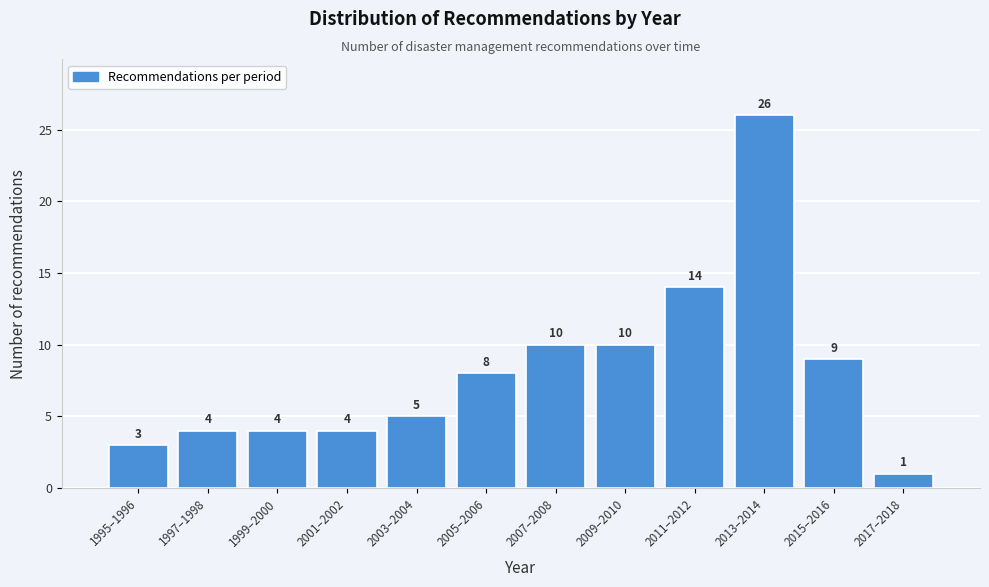

Reading right to left, what are all the values shown in this chart?

2017–2018=1	2015–2016=9	2013–2014=26	2011–2012=14	2009–2010=10	2007–2008=10	2005–2006=8	2003–2004=5	2001–2002=4	1999–2000=4	1997–1998=4	1995–1996=3